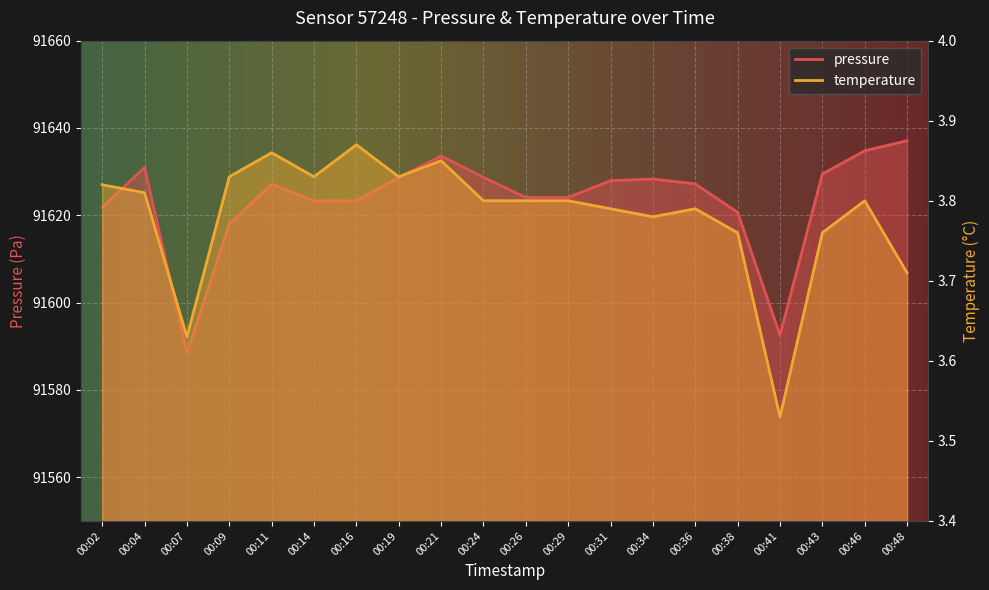

How many interior local peaks does the pressure series have?

4